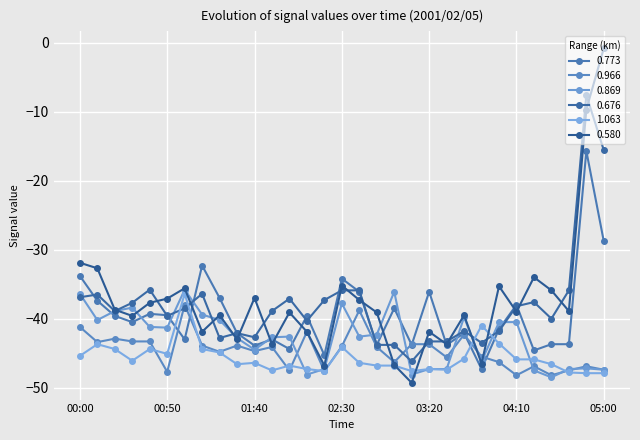

What is the greatest value displayed?

-0.8